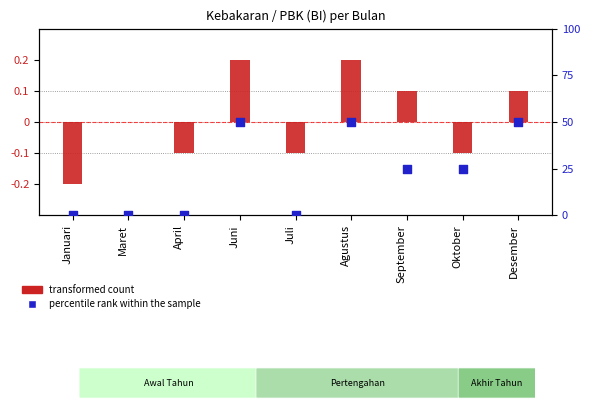

What are all the series names shown in the legend?

transformed count, percentile rank within the sample